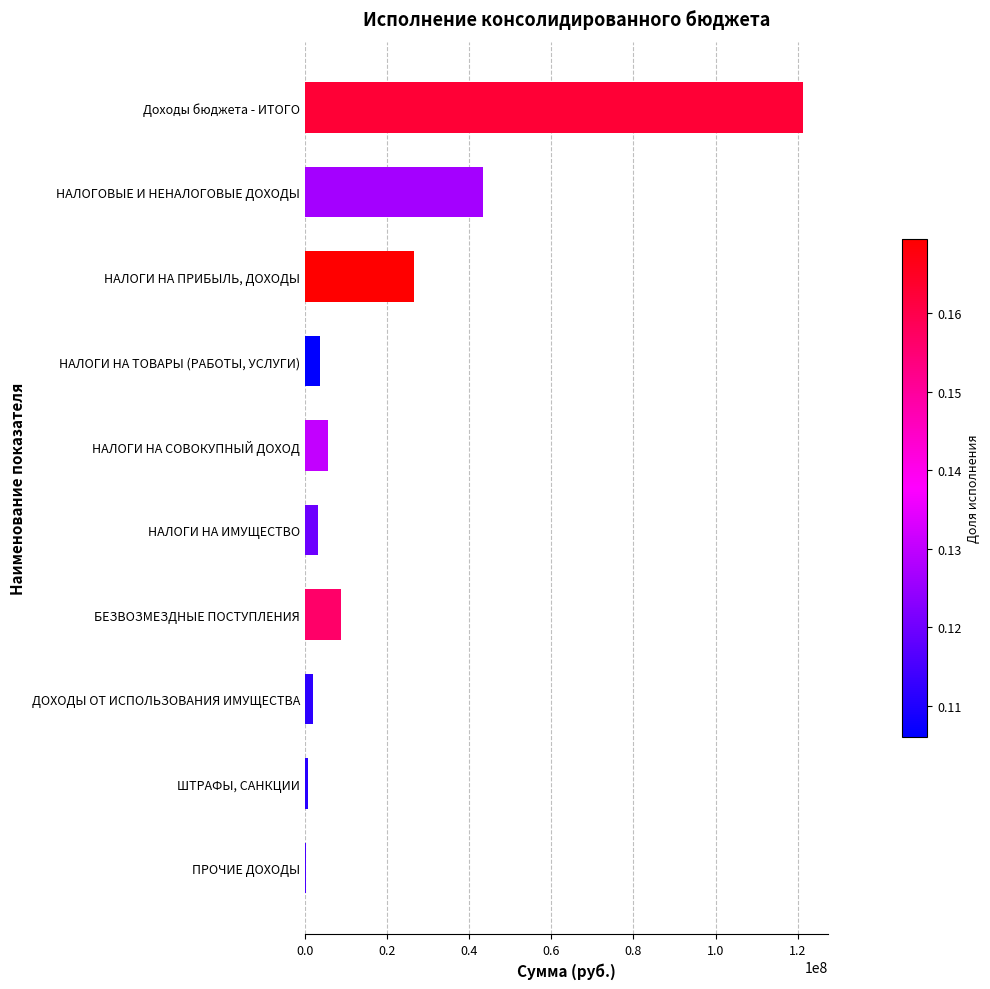

What is the maximum value shown in the chart?

121226510.6